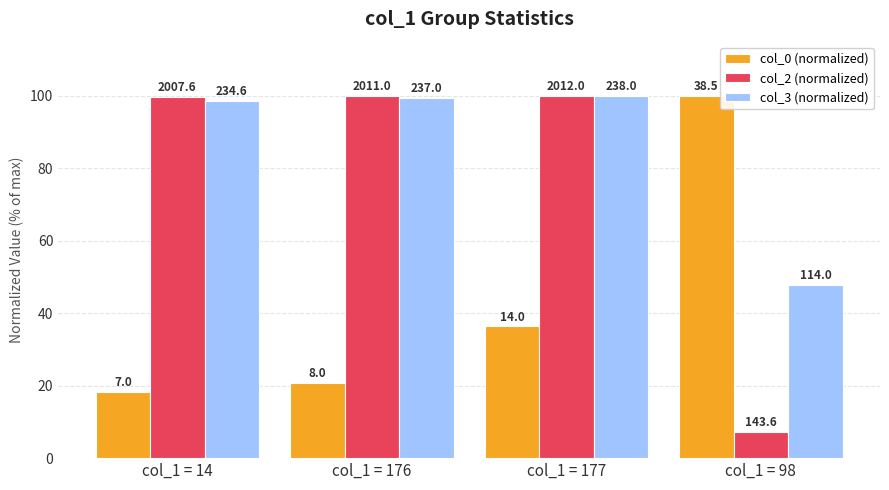

Is the value of col_2 (normalized) at col_1 = 176 greater than the value of col_3 (normalized) at col_1 = 176?

Yes